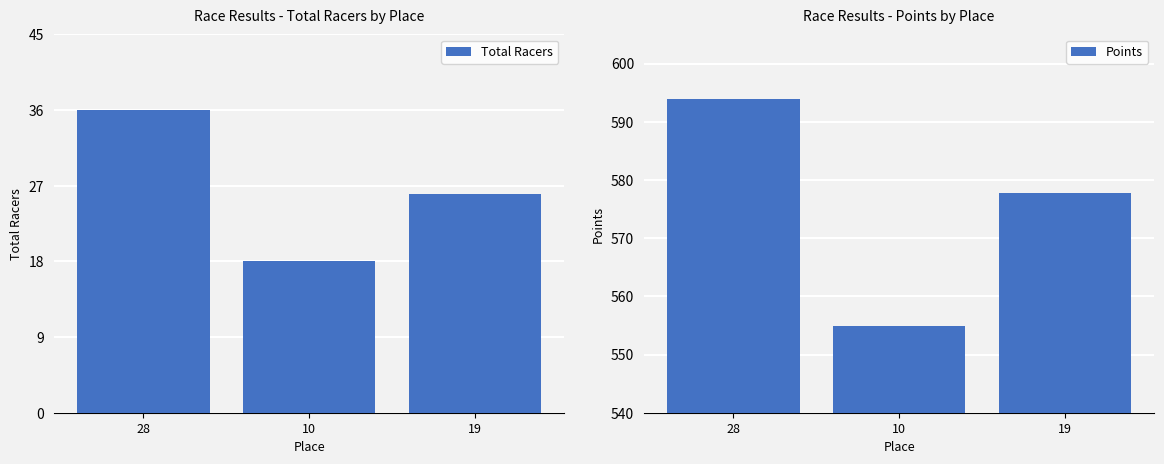

What is the average value of the Points series?

575.5